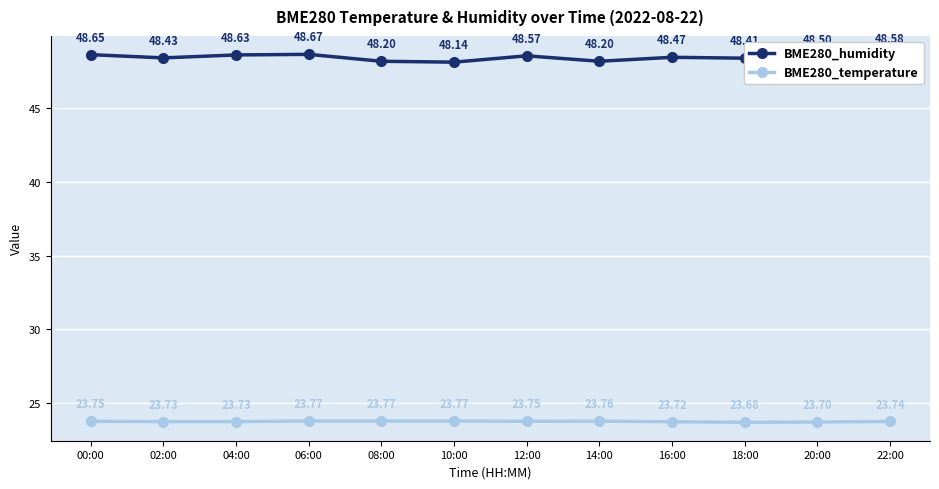

Which series has the largest range (max minus min)?

BME280_humidity